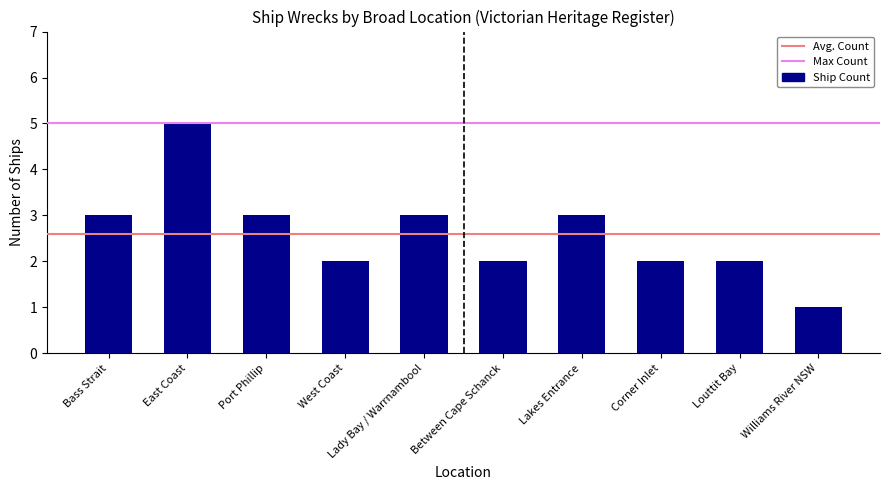

What position from the right is Corner Inlet?

3